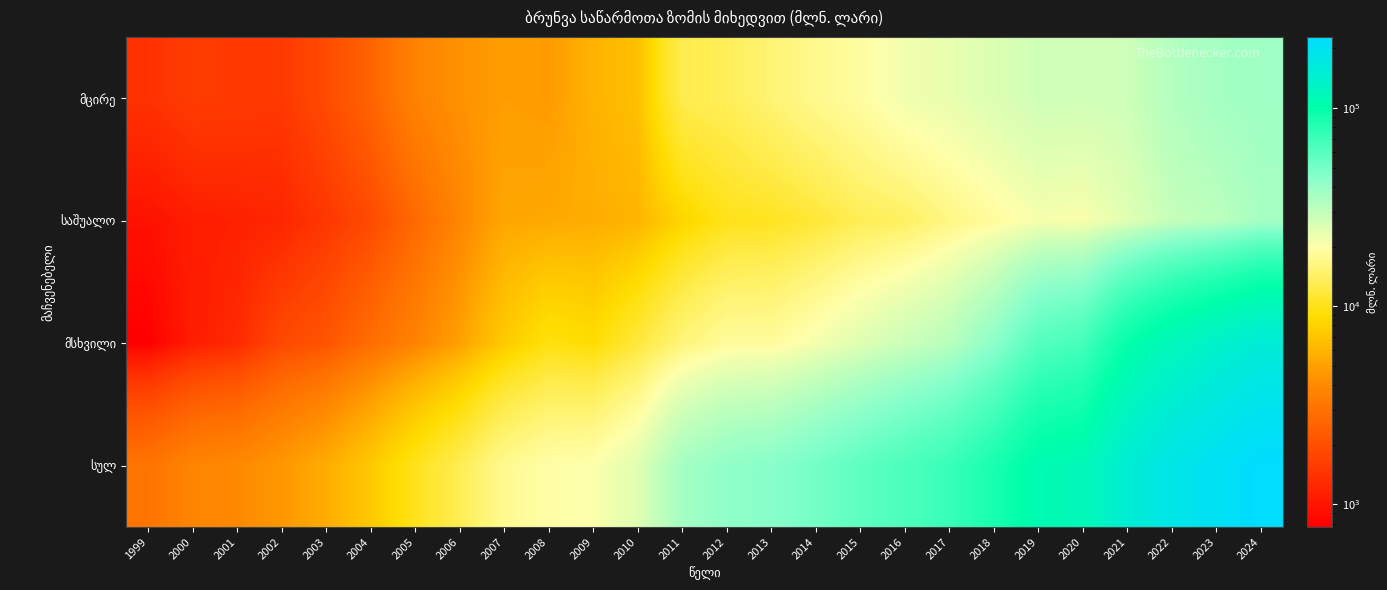

At how many categories does at least one series exceed 9838?

20